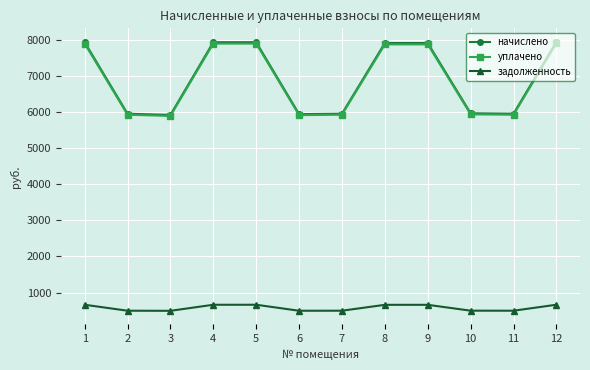

True or false: задолженность and начислено intersect in this chart.

False